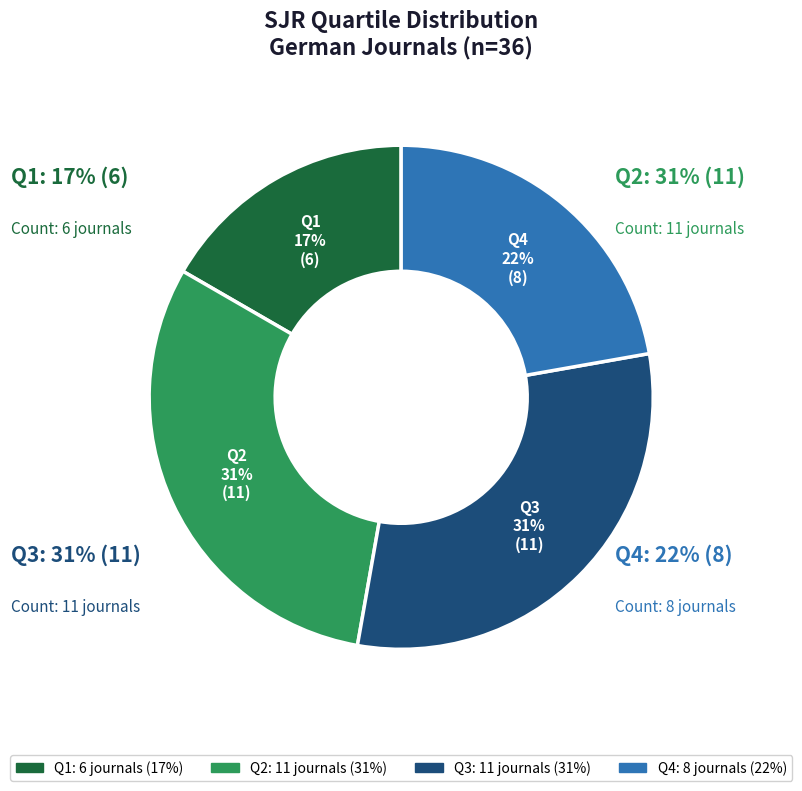

To the nearest percent, what is the difference between the largest and smallest slice percentages?

14%